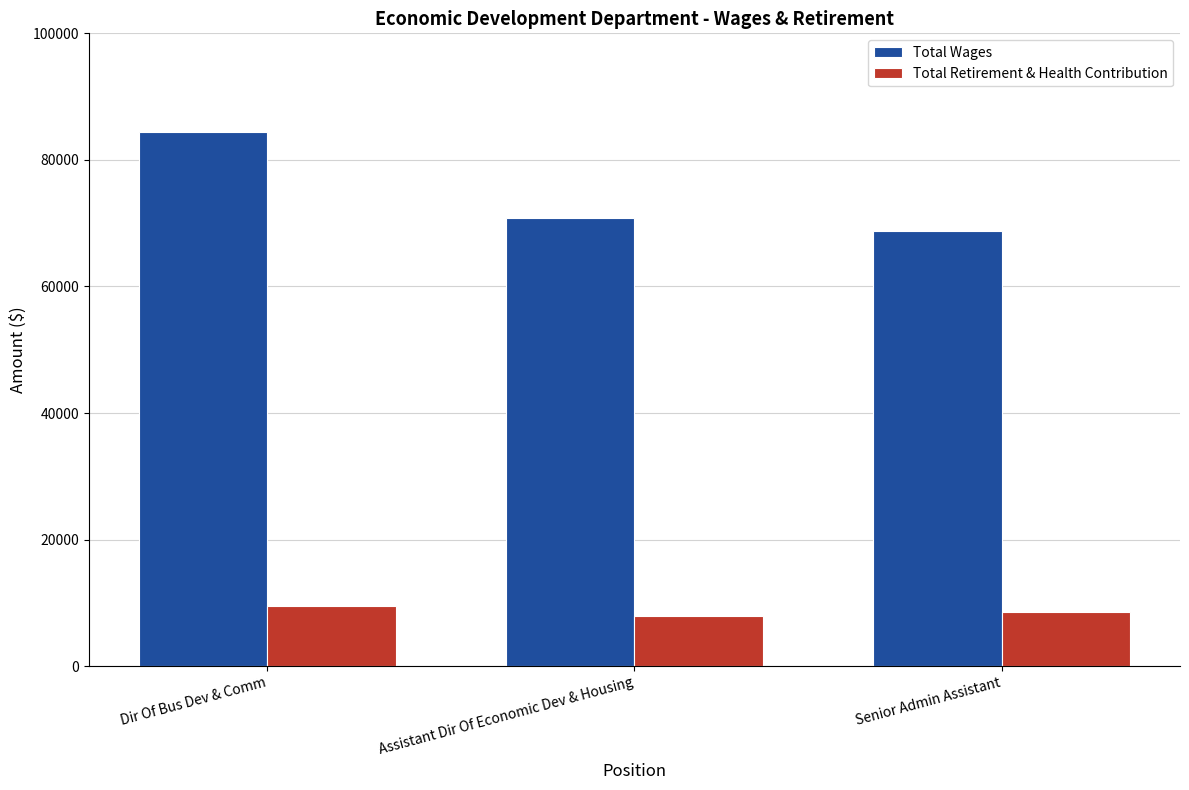

How many series are shown in this chart?

2